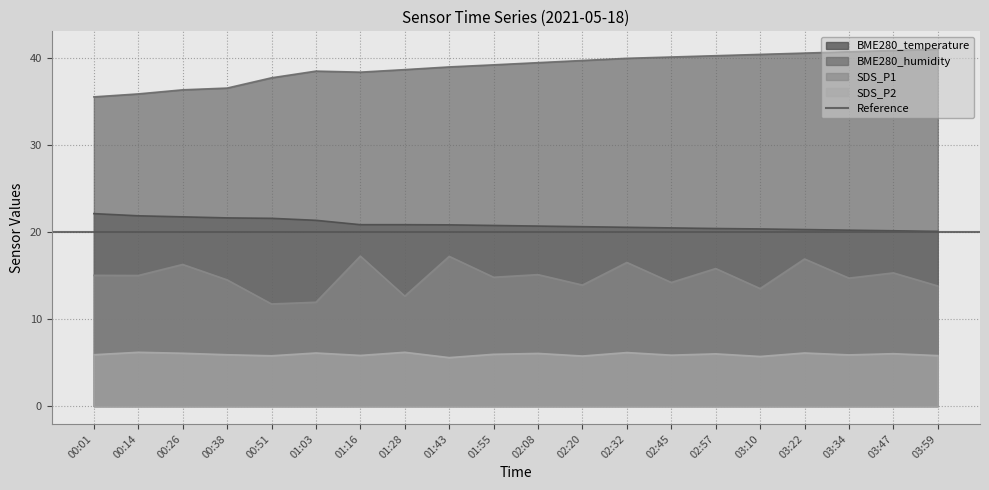

True or false: SDS_P2 and SDS_P1 intersect in this chart.

False